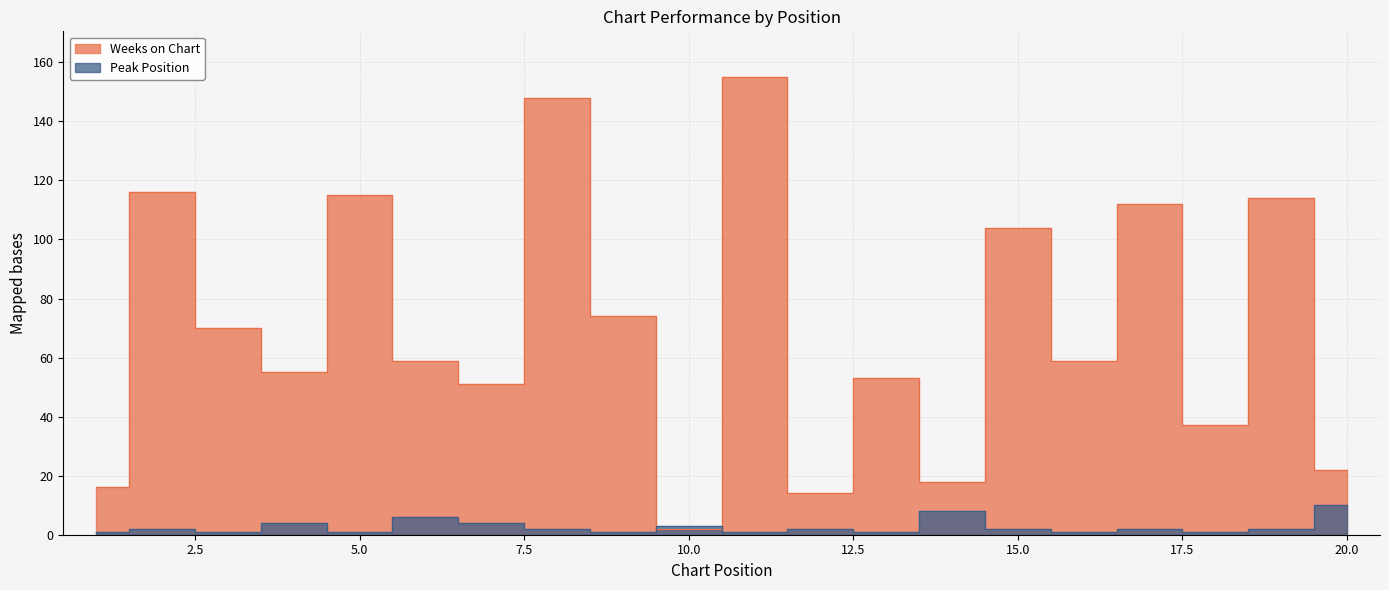

Rank the categories by Weeks on Chart value from highest to lowest.

11, 8, 2, 5, 19, 17, 15, 9, 3, 6, 16, 4, 13, 7, 18, 20, 14, 1, 12, 10